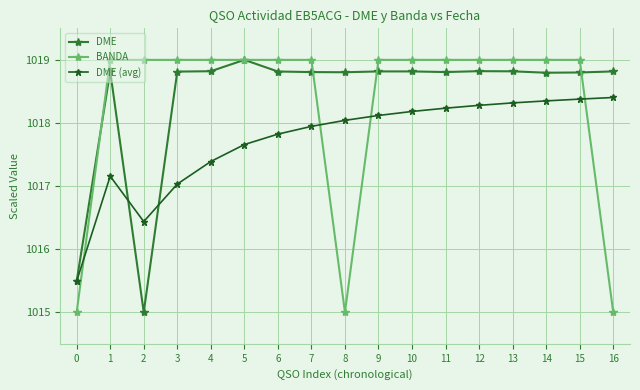

Is it true that DME equals 1610.4 at 16?

False